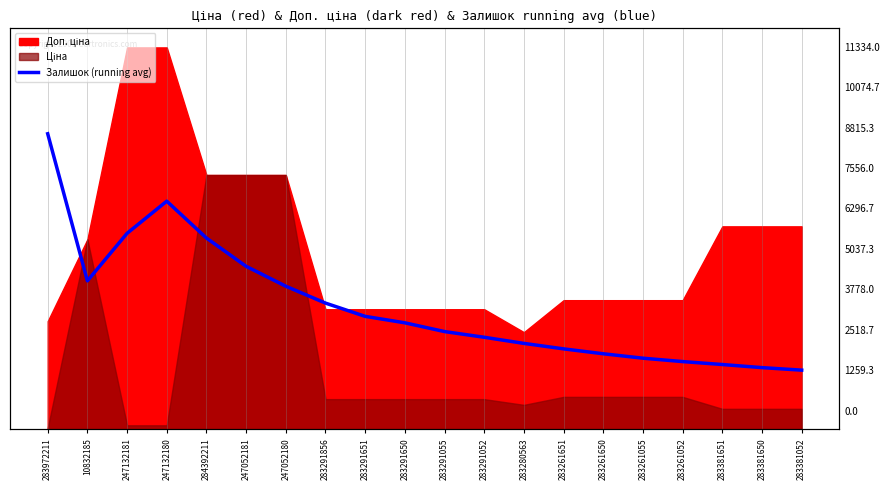

List the labels in order of value, largest first.

283972211, 247132180, 247132181, 284392211, 247052181, 10832185, 247052180, 283291856, 283291651, 283291650, 283291055, 283291052, 283280563, 283261651, 283261650, 283261055, 283261052, 283381651, 283381650, 283381052